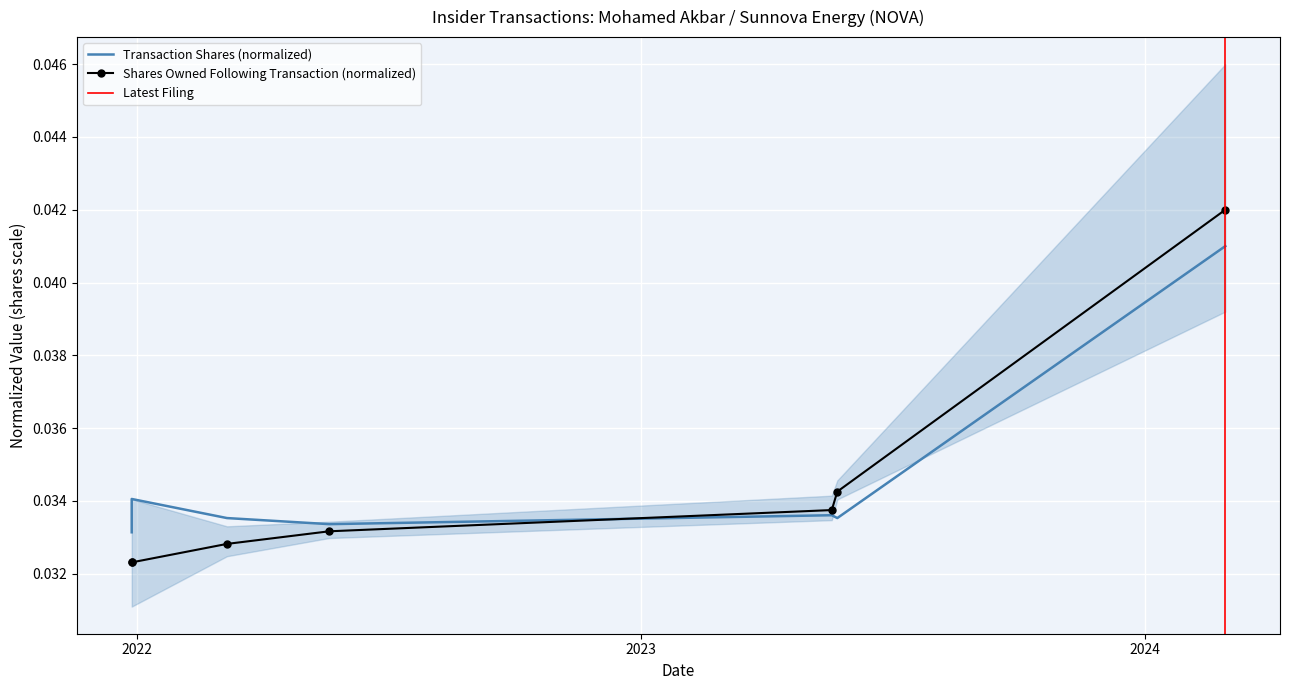

What is the sum of the sharesOwnedFollowingTransaction values at 2022-05-20 and 2022-03-07?

0.1